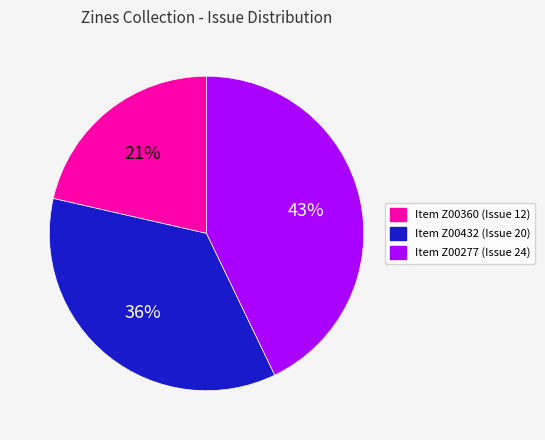

Between Item Z00432 (Issue 20) and Item Z00277 (Issue 24), which is larger?

Item Z00277 (Issue 24)